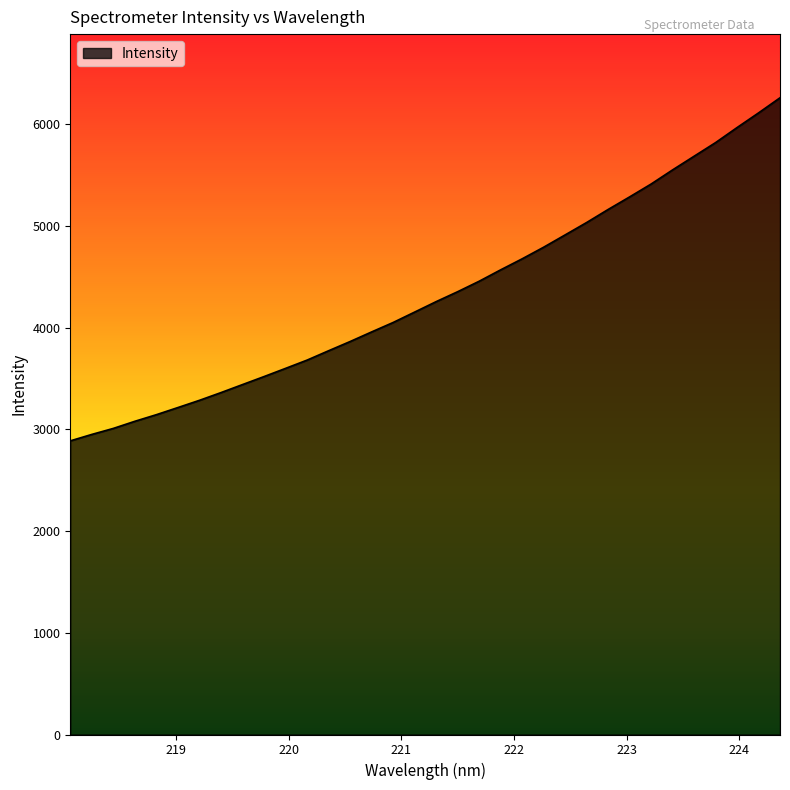

What is the maximum value shown in the chart?

6260.8